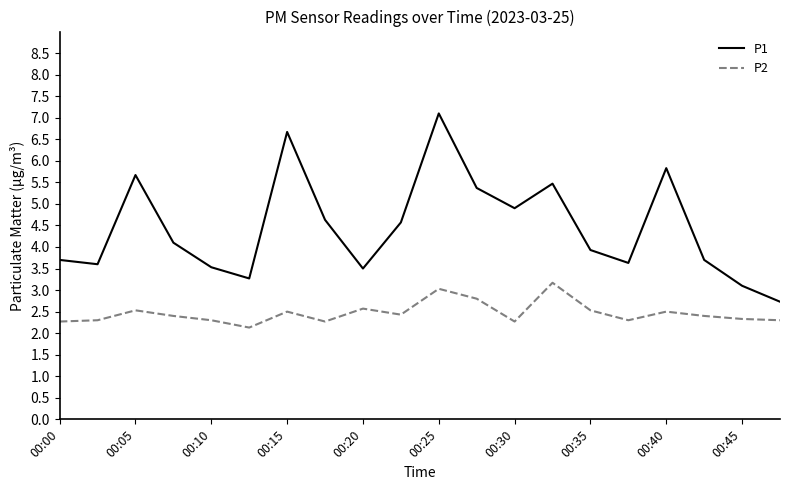

Which series has the widest spread of values?

P1